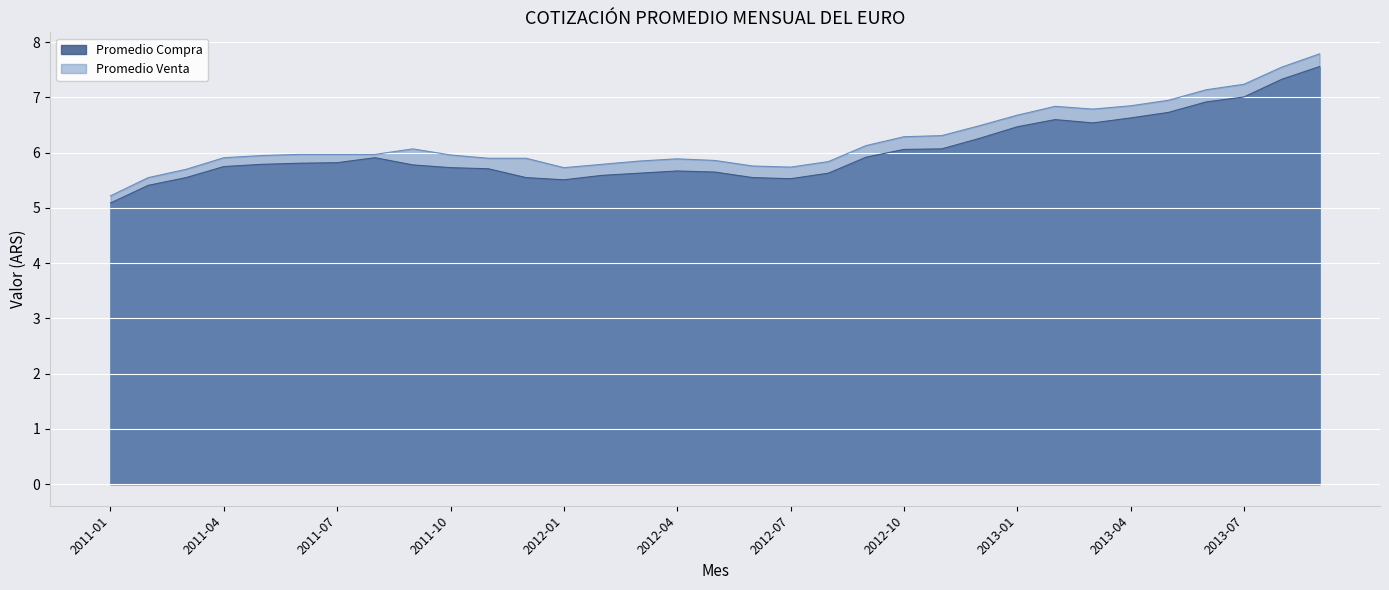

The Promedio Venta series shows 1.6 at 2013-05. True or false?

False